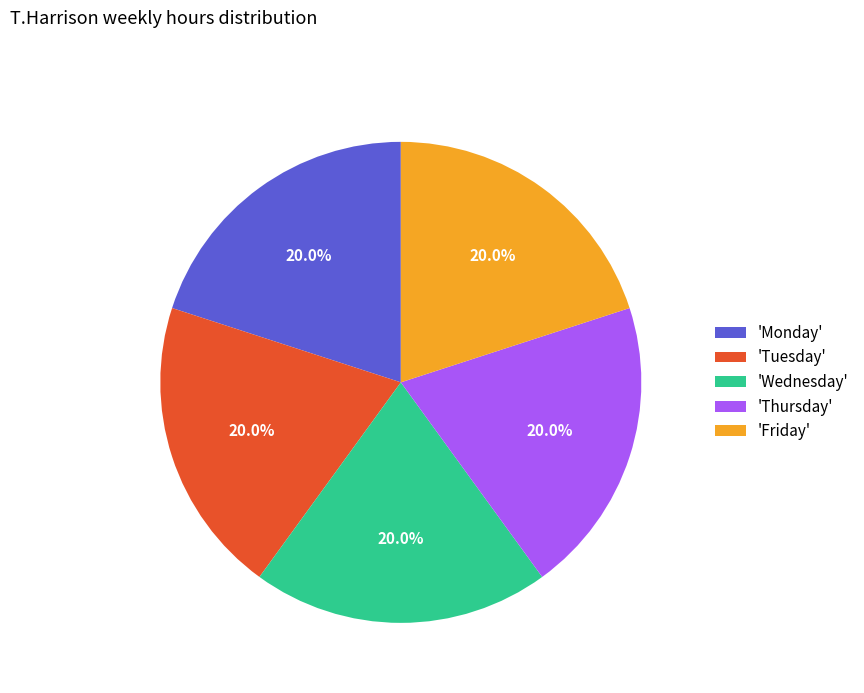

Is there a majority slice in this chart?

No